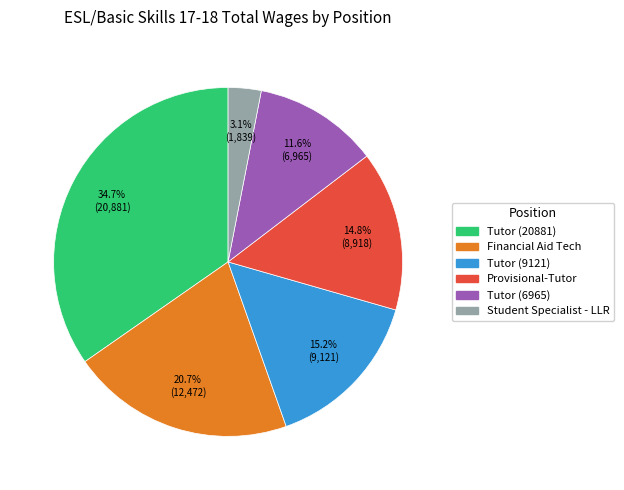

How much of the chart is everything except Financial Aid Tech?

79.3%